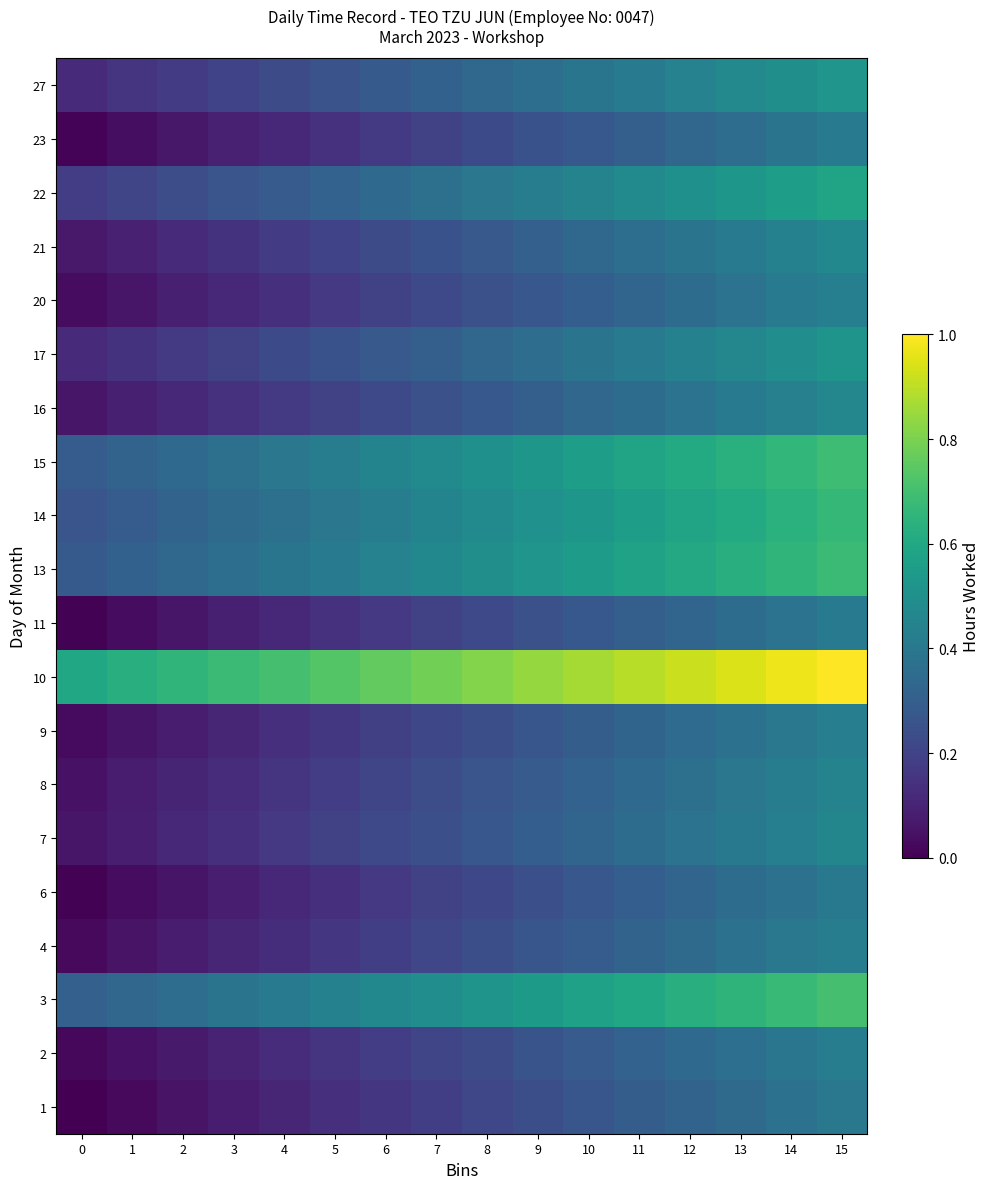

At how many categories does at least one series exceed 0?

16